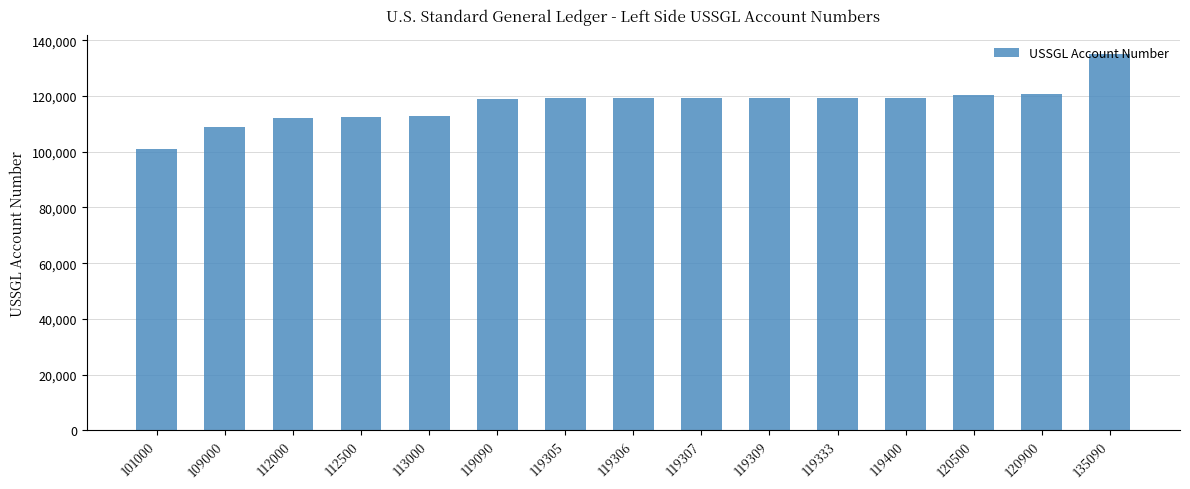

What is the difference between the maximum and second lowest values?

26090